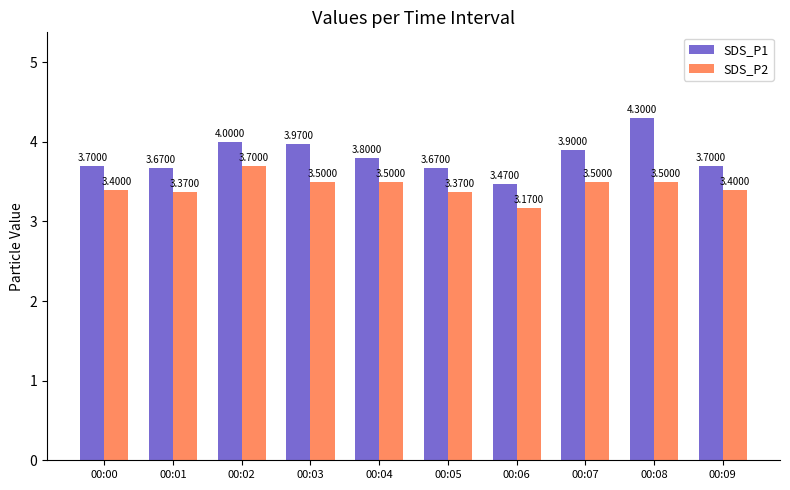

What is the value of the SDS_P2 bar at the 5th from the left?

3.5